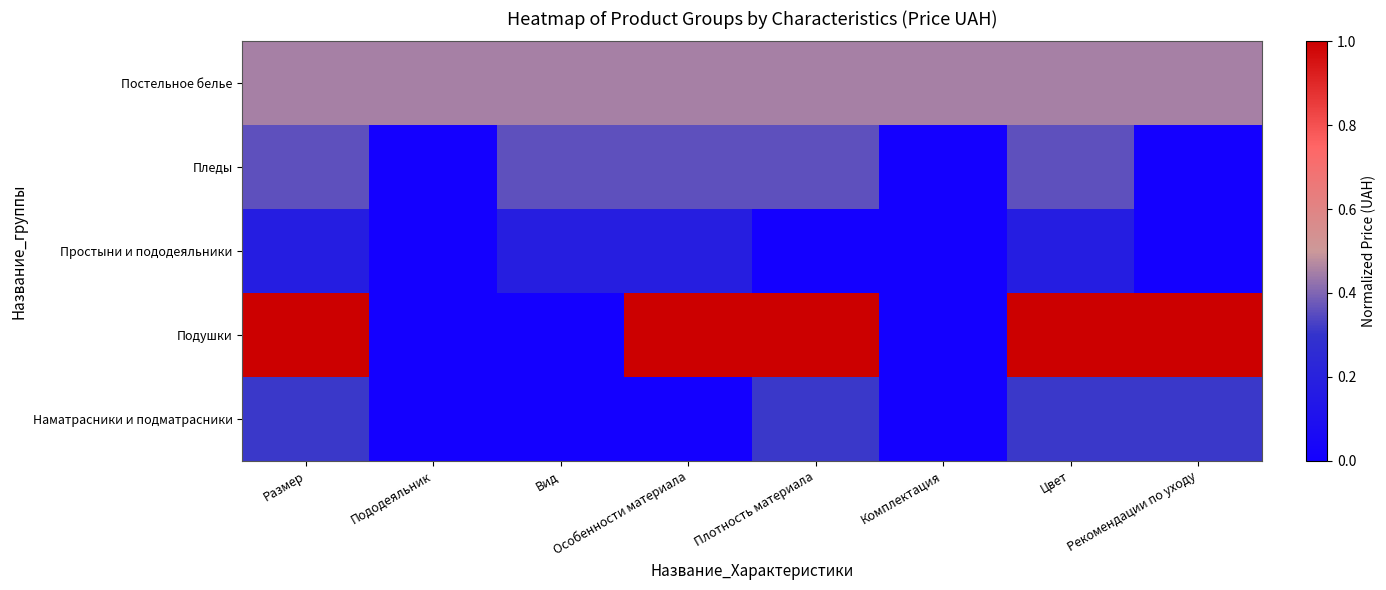

Which series has the largest total across all categories?

Подушки